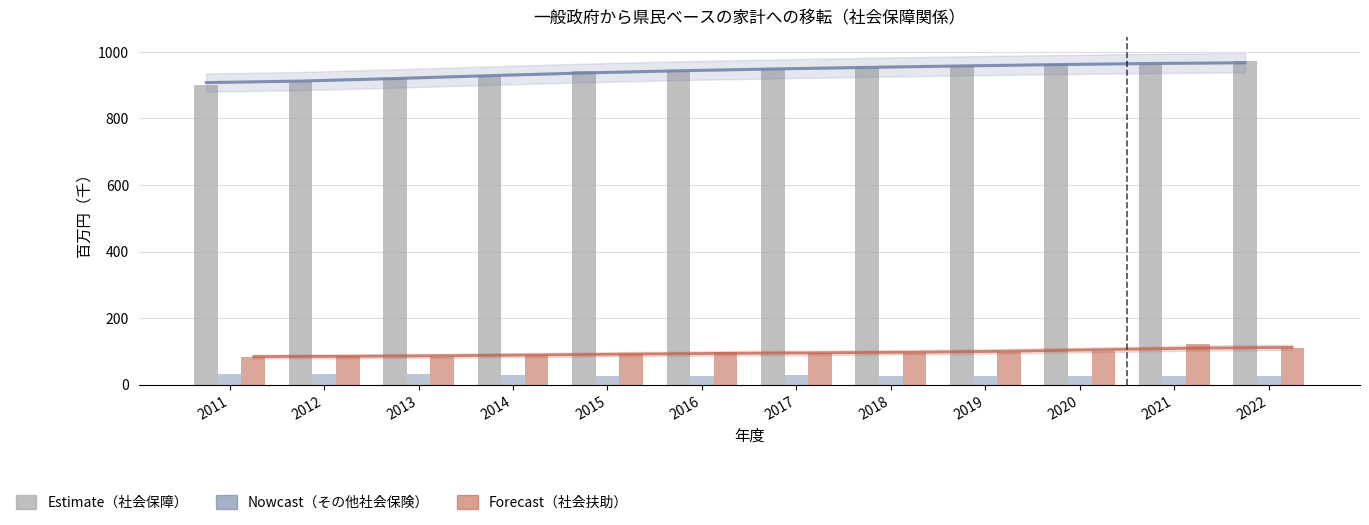

What is the value of the 社会保障給付 bar at the 6th from the left?

942.3